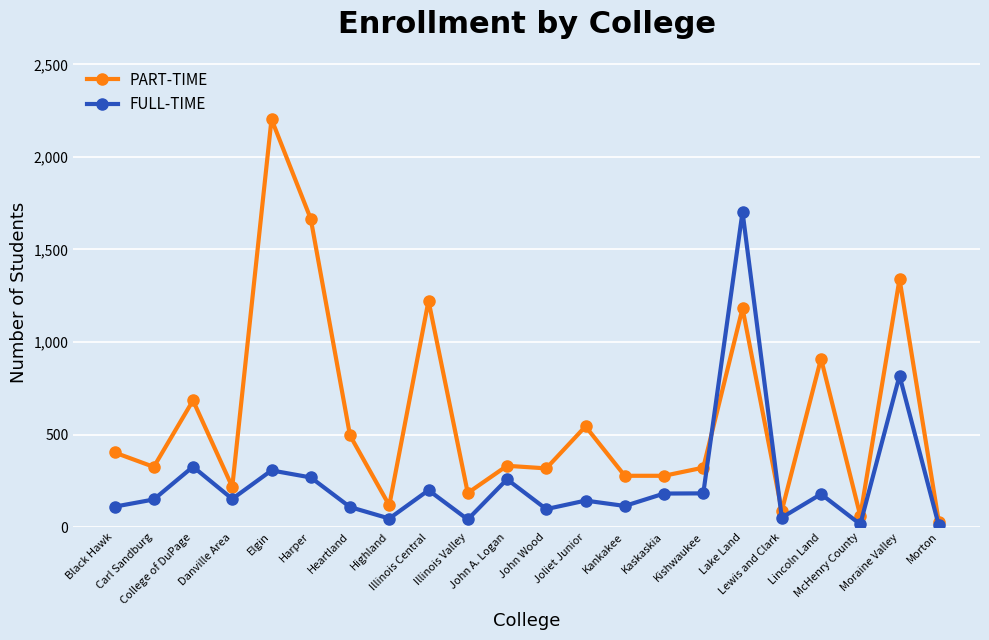

True or false: FULL-TIME has more than 0 interior local peaks.

True